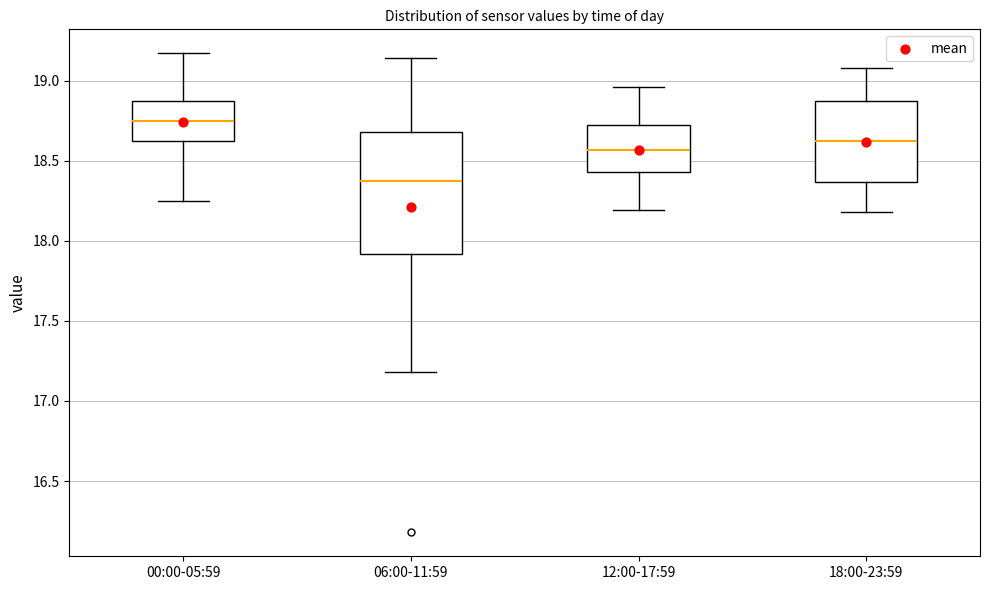

Reading left to right, transcribe this box plot: for each box, give where its median line is, the range the box spans, and where its two whiskers end, as read against the y-axis. The values are not printed on the chart, so give them approximately, as read against the axis.

00:00-05:59: median 18.75, box 18.65 to 18.90, whiskers 18.25 to 19.15
06:00-11:59: median 18.40, box 17.90 to 18.70, whiskers 17.20 to 19.15
12:00-17:59: median 18.55, box 18.45 to 18.70, whiskers 18.20 to 18.95
18:00-23:59: median 18.60, box 18.35 to 18.85, whiskers 18.20 to 19.10